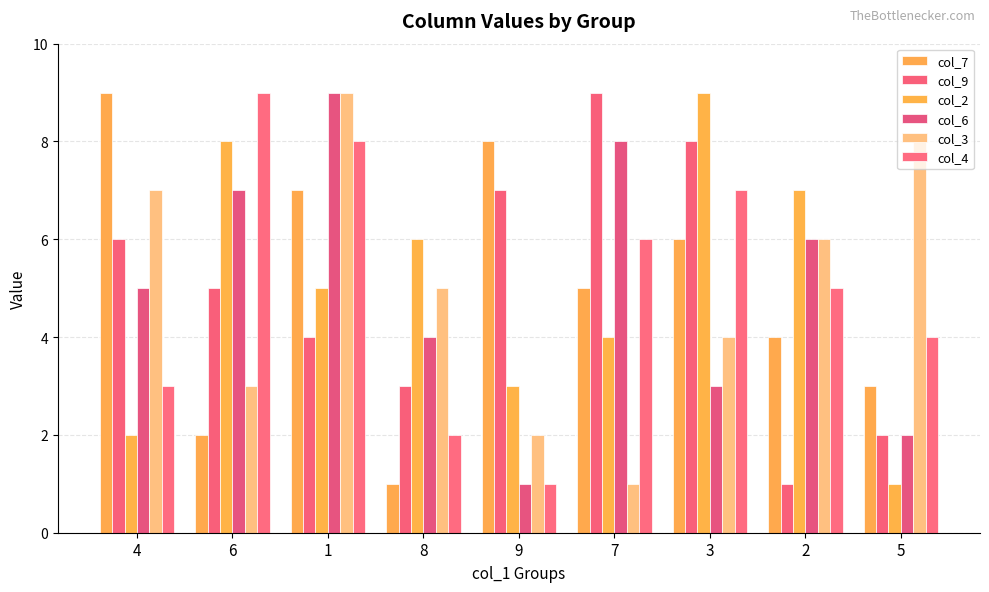

What is the highest value of the col_9 series?

9